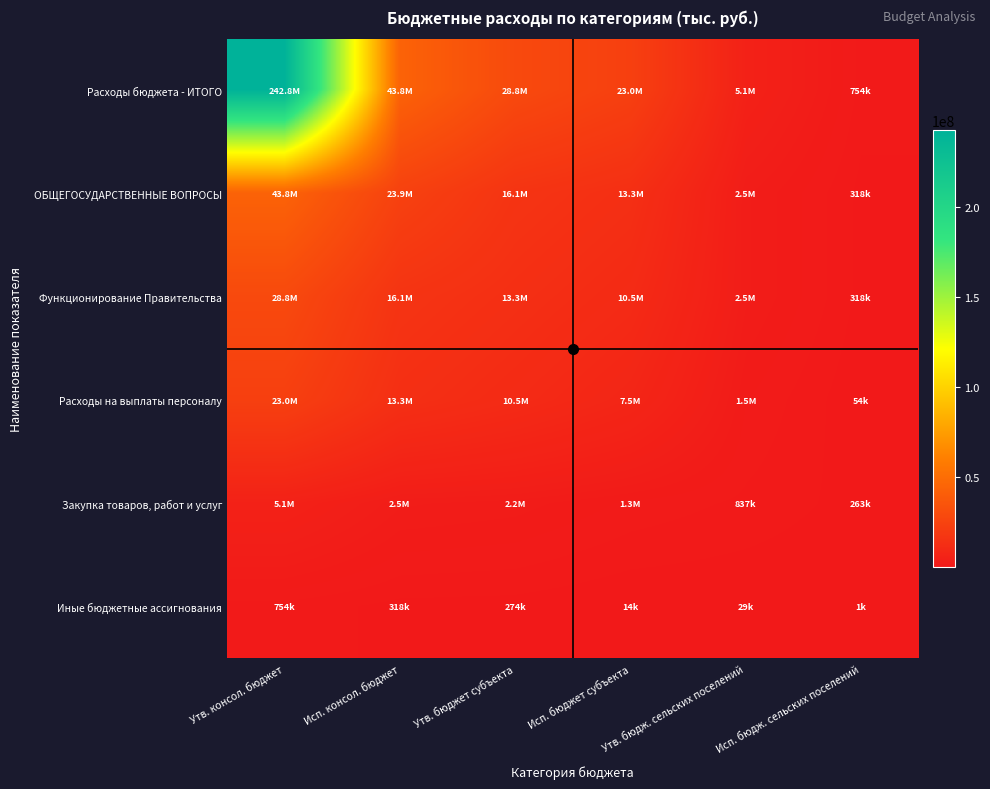

What is the total value across all series at Утв. бюдж. сельских поселений?

12338322.5